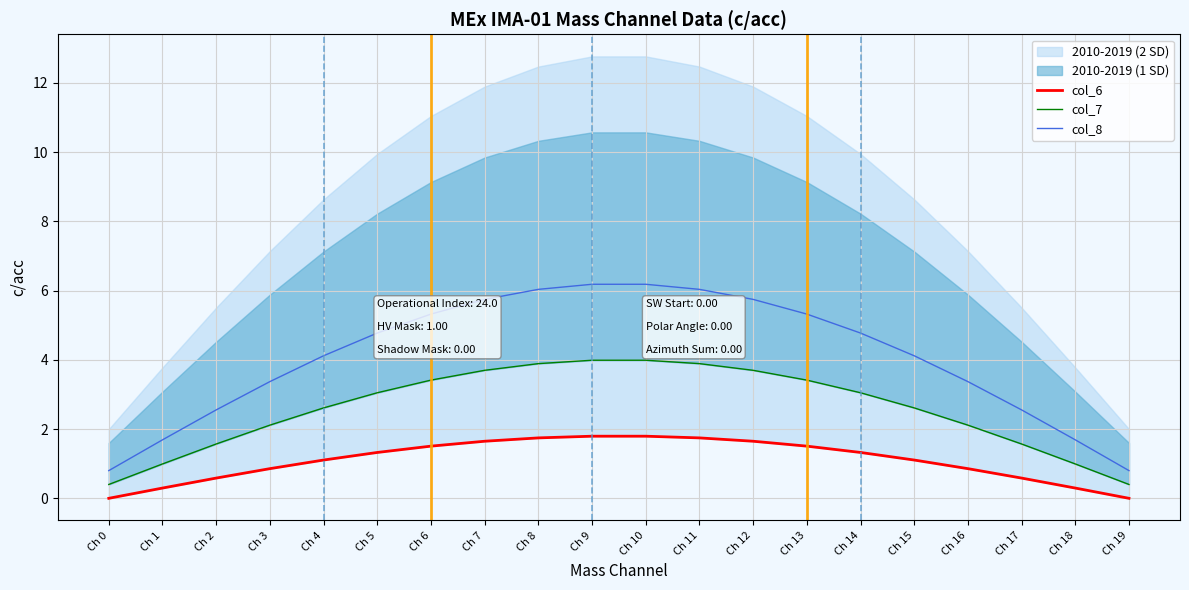

What is the highest value of the col_7 series?

4.0